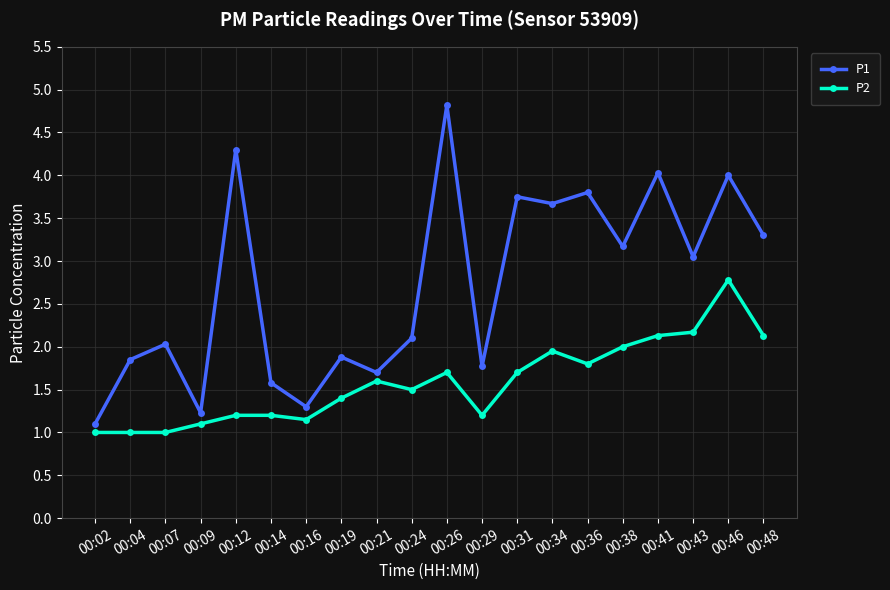

What is the sum of all P2 values?

31.7